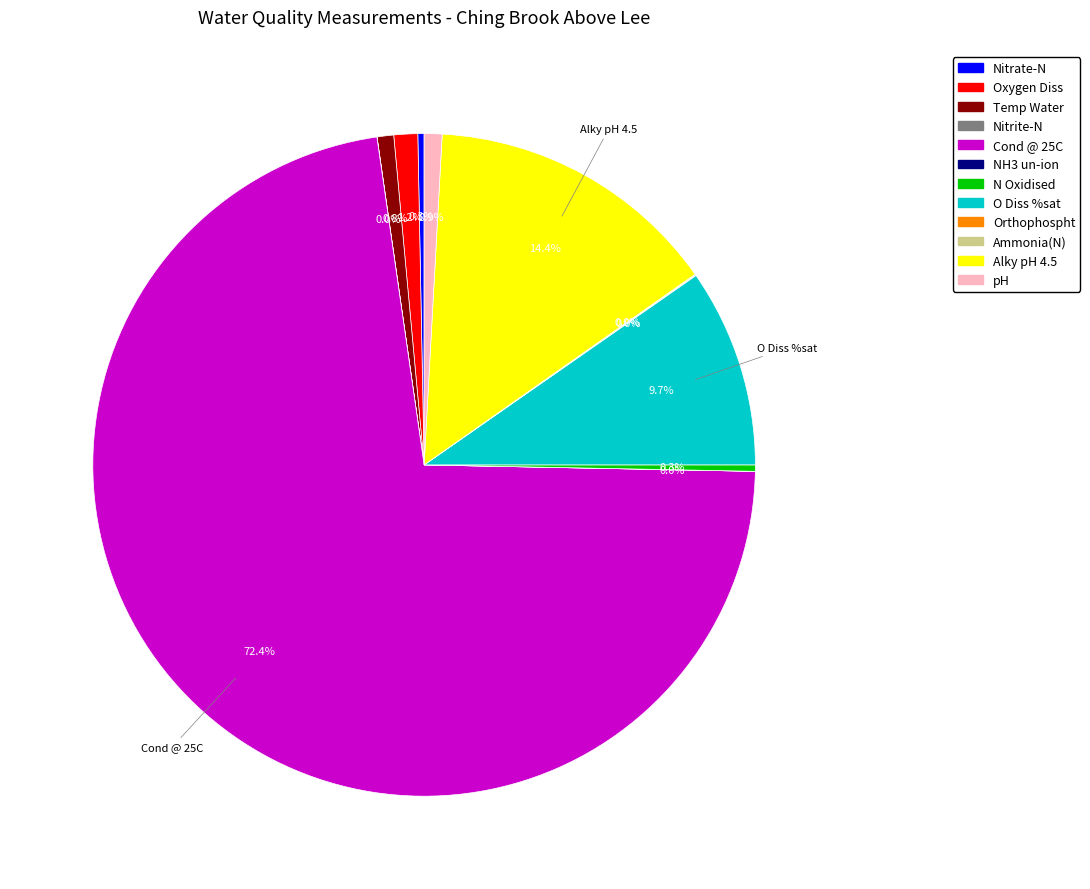

Between Oxygen Diss and N Oxidised, which is larger?

Oxygen Diss